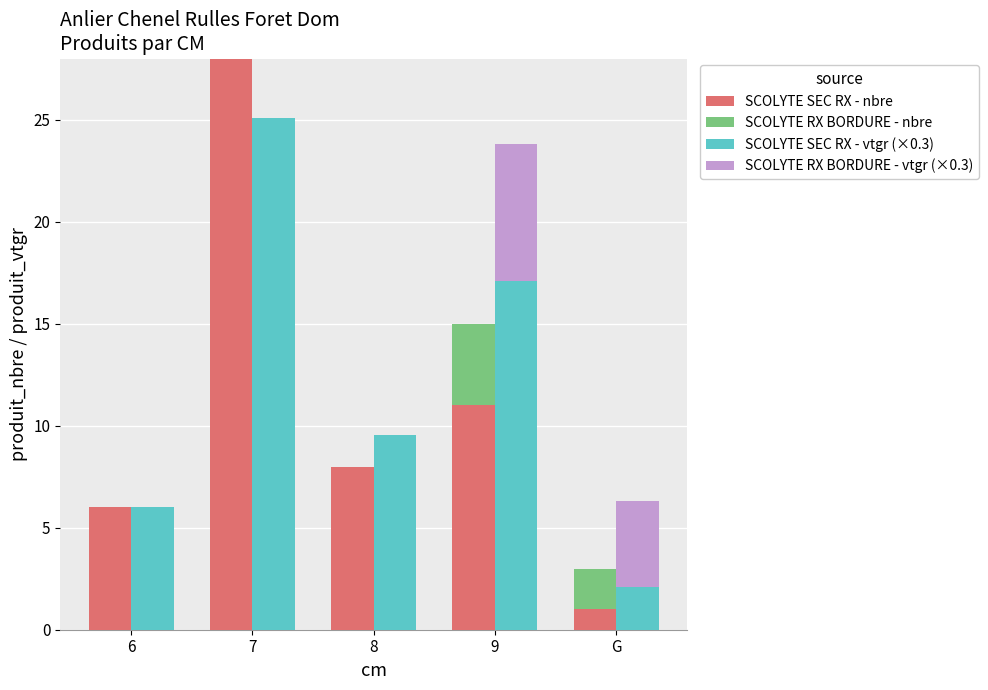

At which category is the sum across all series the highest?

7